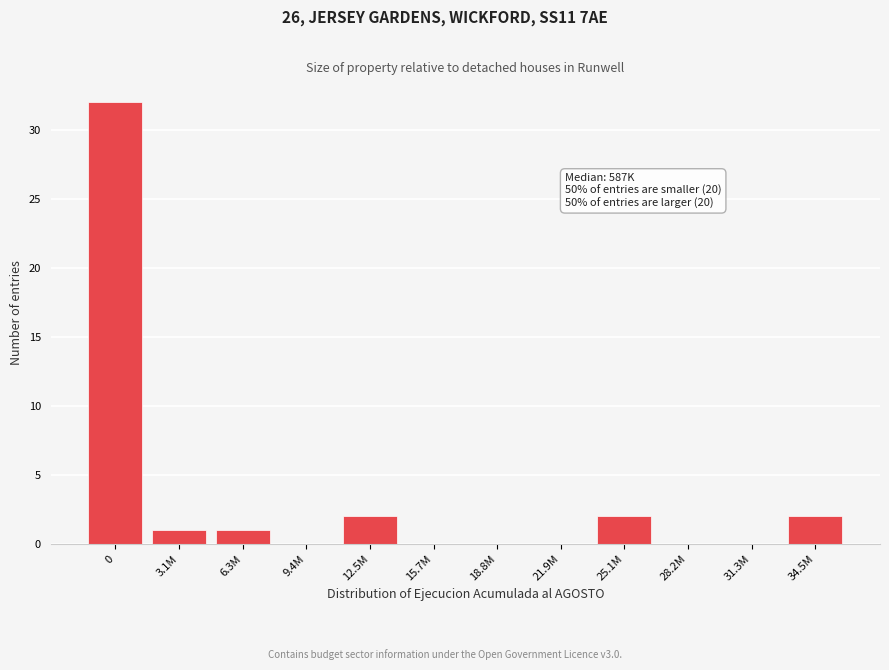

Reading left to right, transcribe all the data shown in this chart.

0=32	3.1M=1	6.3M=1	9.4M=0	12.5M=2	15.7M=0	18.8M=0	21.9M=0	25.1M=2	28.2M=0	31.3M=0	34.5M=2